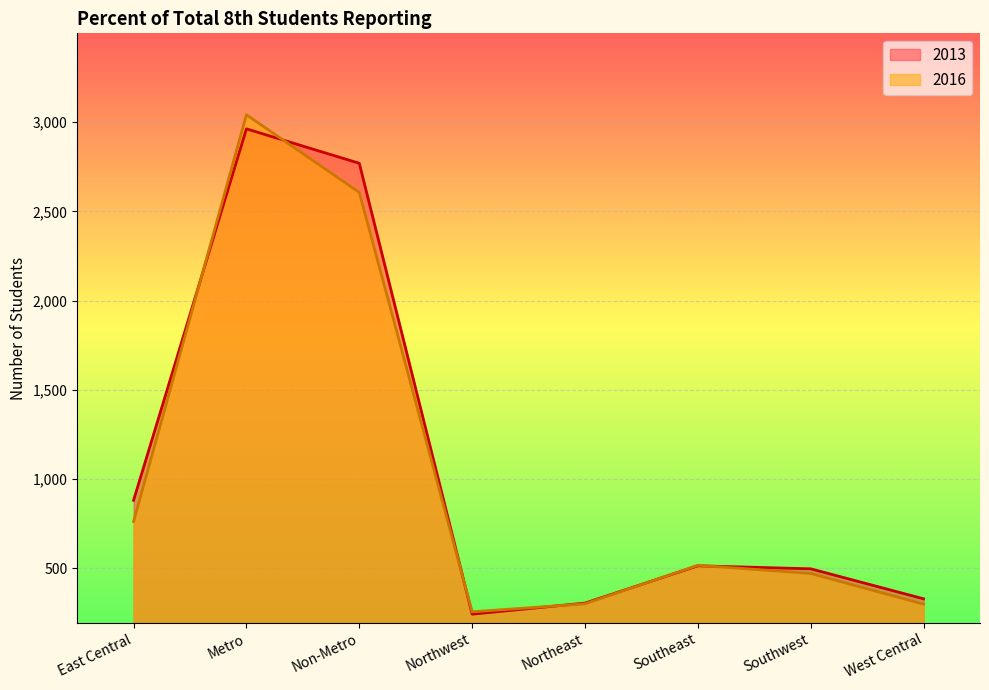

At which label does 2016 reach its peak?

Metro